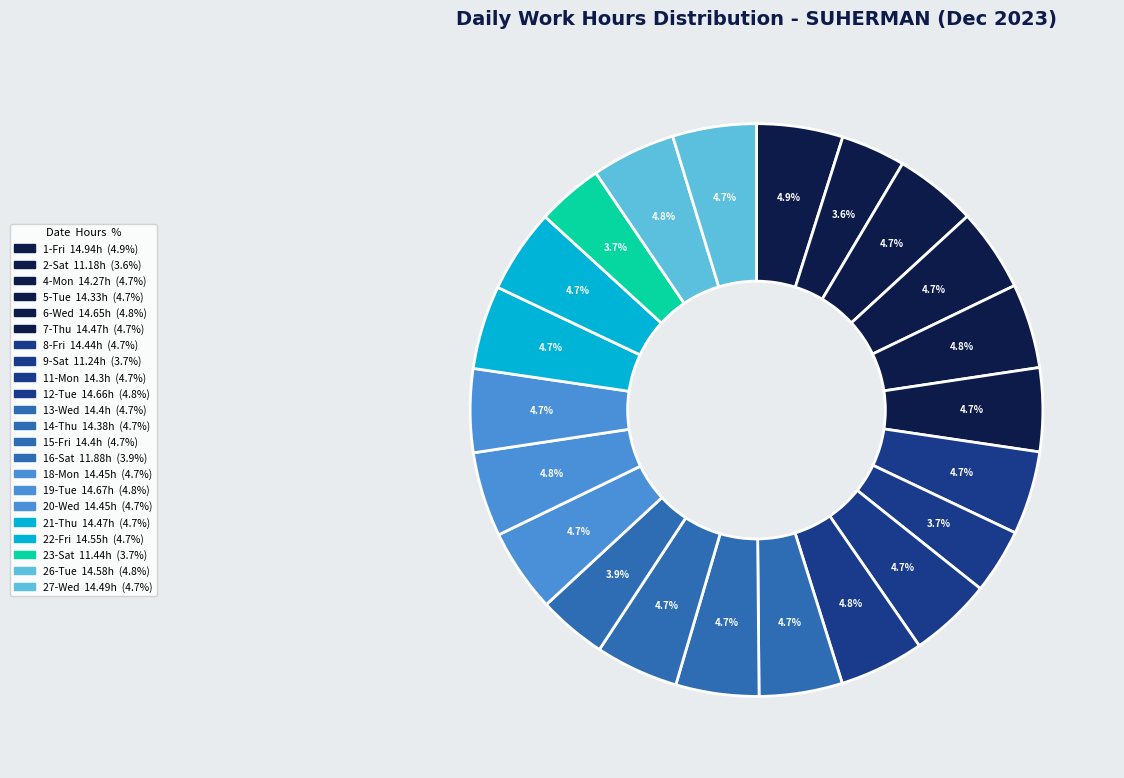

The 7-Thu slice represents 5% of the pie. True or false?

True